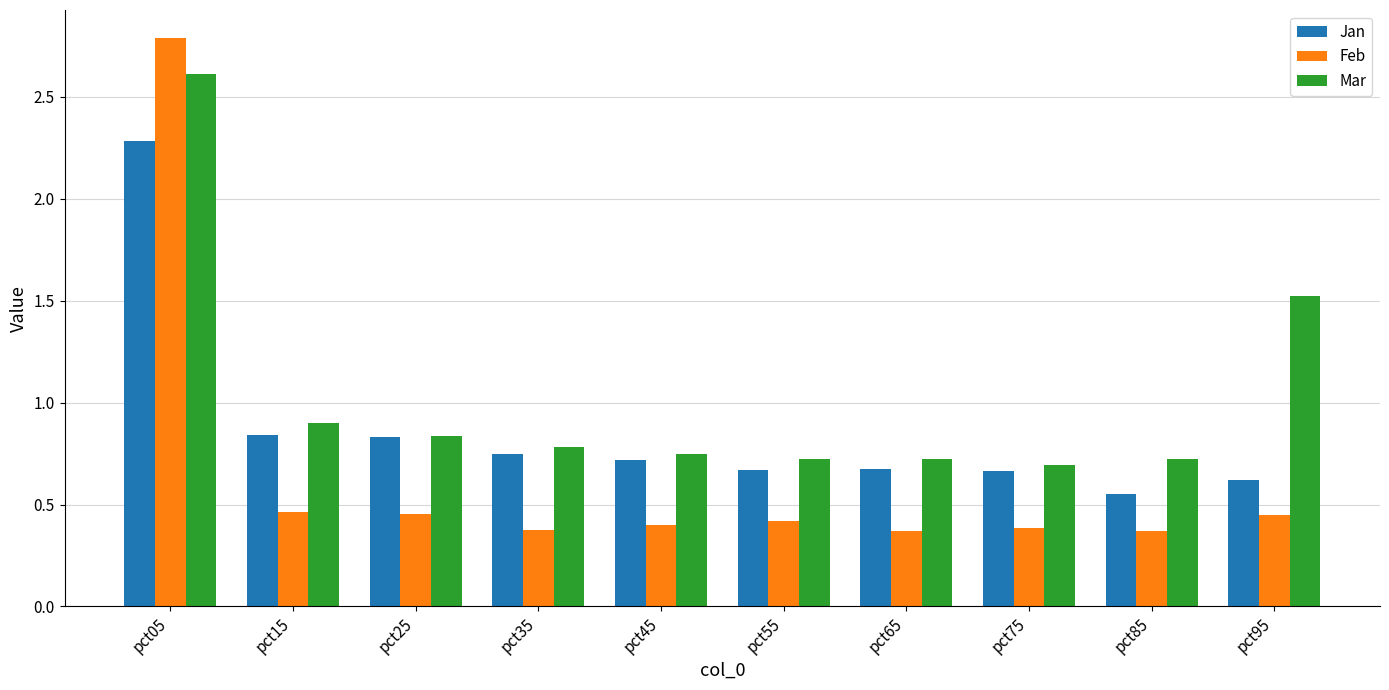

What is the maximum value shown in the chart?

2.8